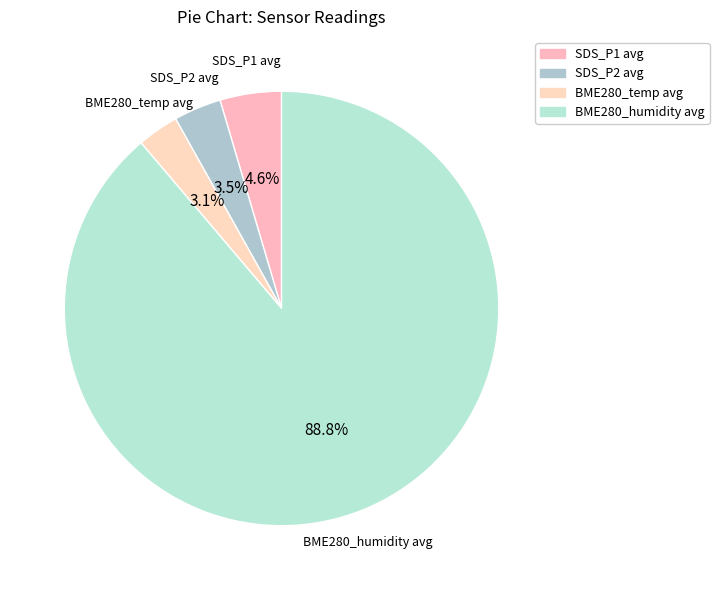

How many segments does this pie chart have?

4